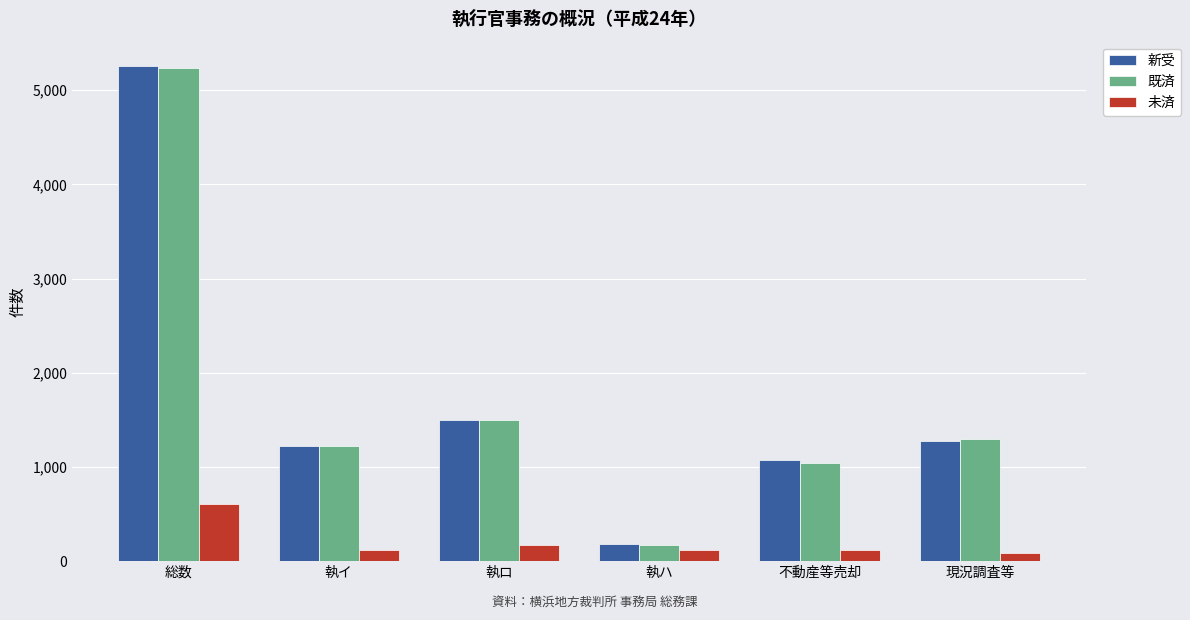

The 新受 series shows 181 at 執ハ. True or false?

True